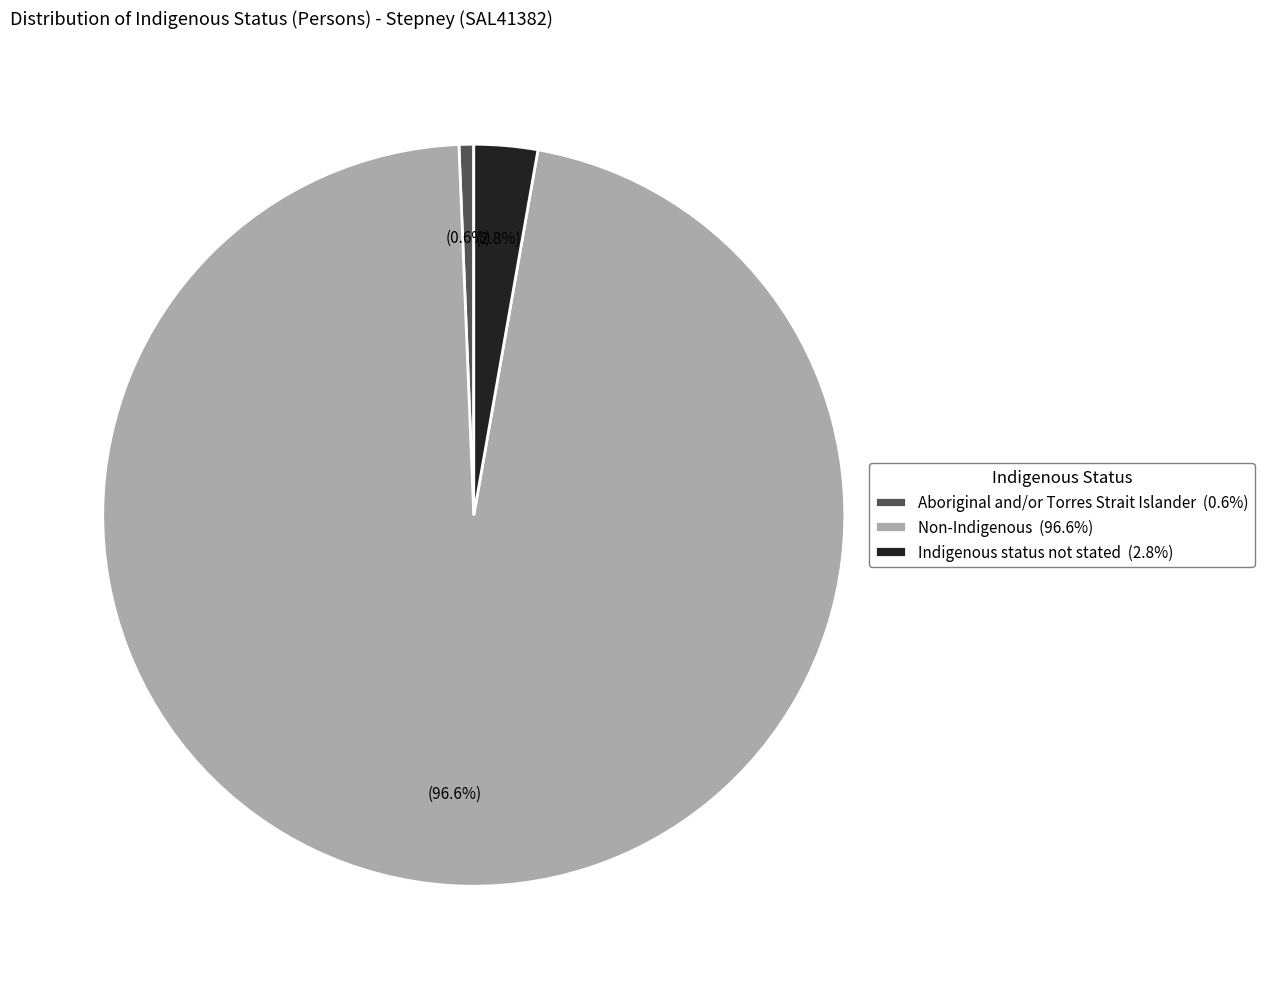

Which category accounts for the majority?

Non-Indigenous